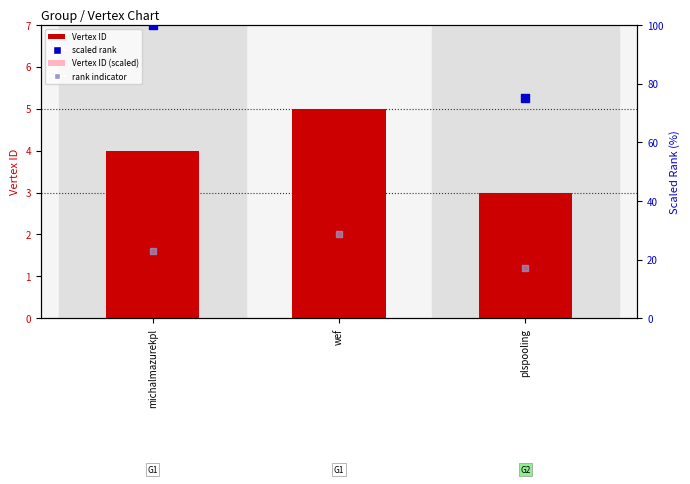

Which series has the largest Y range (max minus min)?

scaled rank